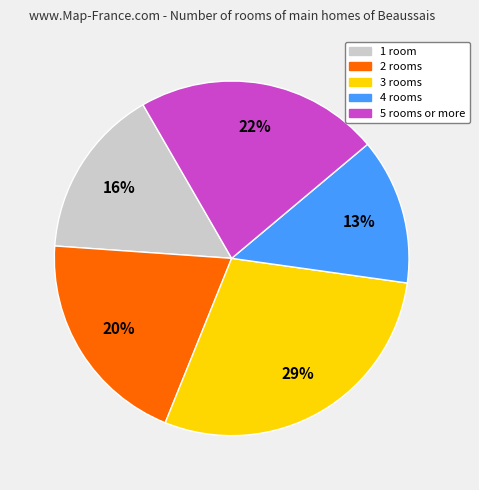

To the nearest percent, what is the difference between the largest and smallest slice percentages?

16%